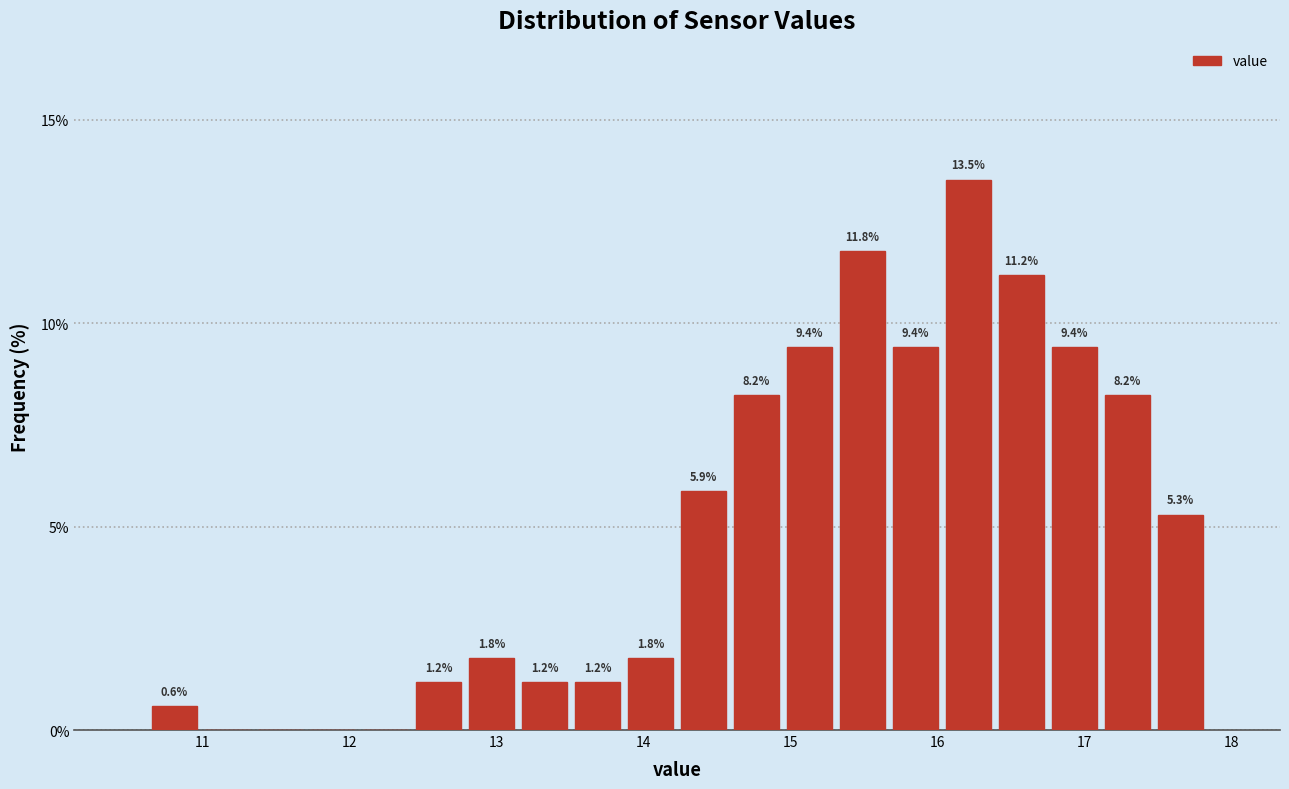

Read against the x-axis, roughly where is the centre of the tallest bar?

16.2